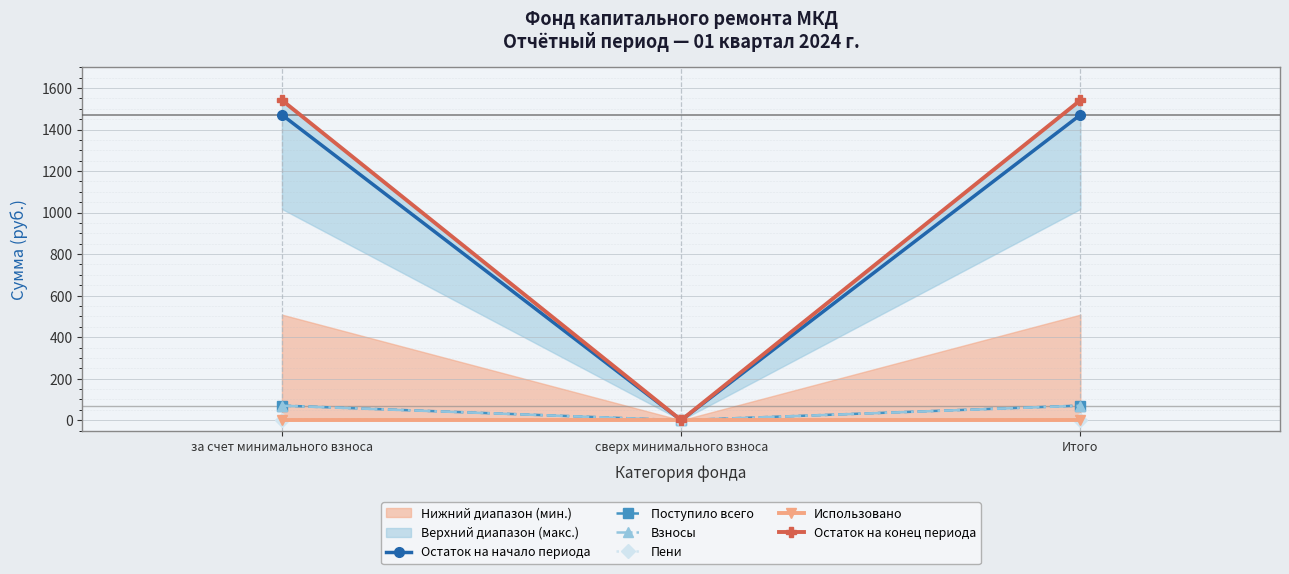

At which label is Взносы closest to 34?

сверх минимального взноса